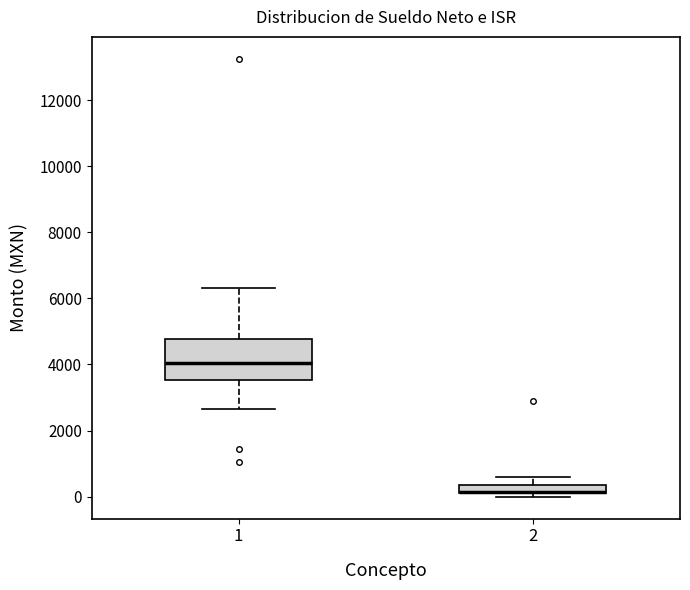

Where is the upper edge of the box at x = 2 on the y-axis? The values are not printed on the chart, so give them approximately, as read against the axis.

400